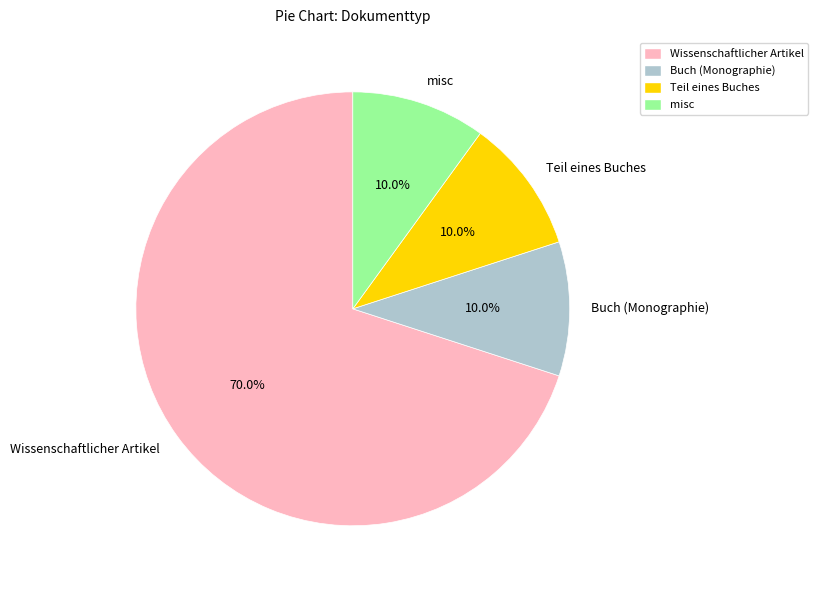

How many segments does this pie chart have?

4